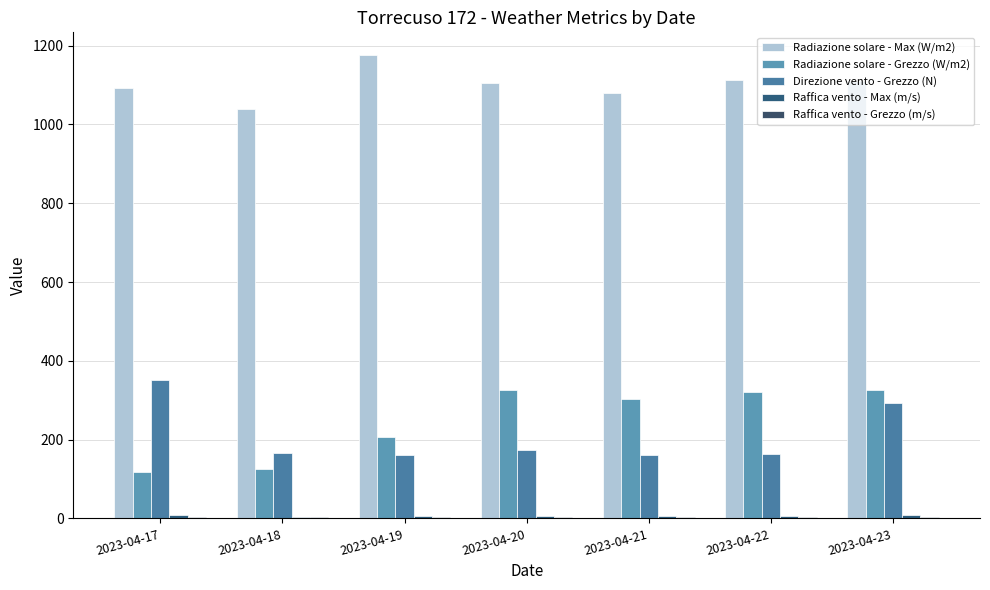

How many groups of bars are there?

7